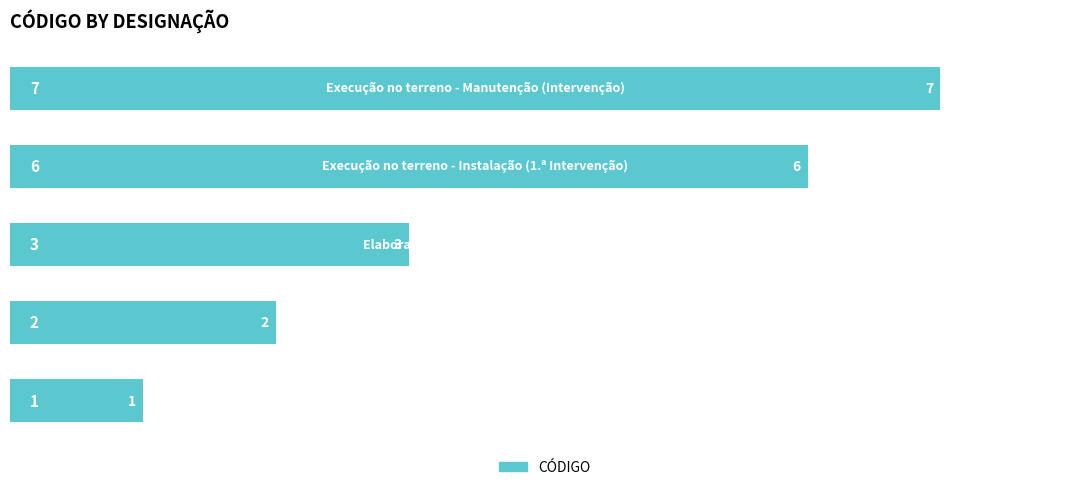

What is the maximum value shown in the chart?

7